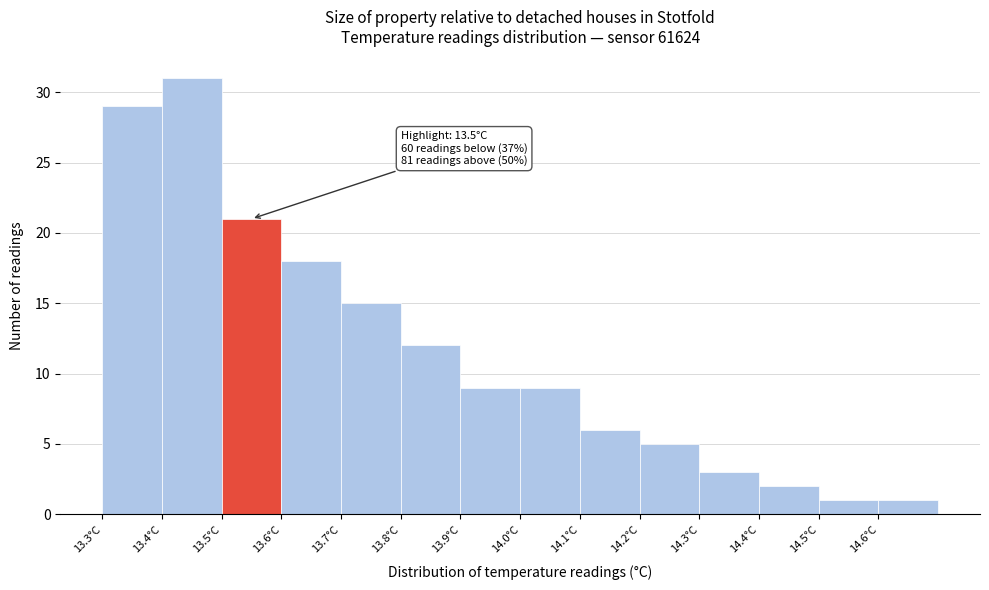

Over which range of the x-axis is the bar tallest?

13.4 to 13.5